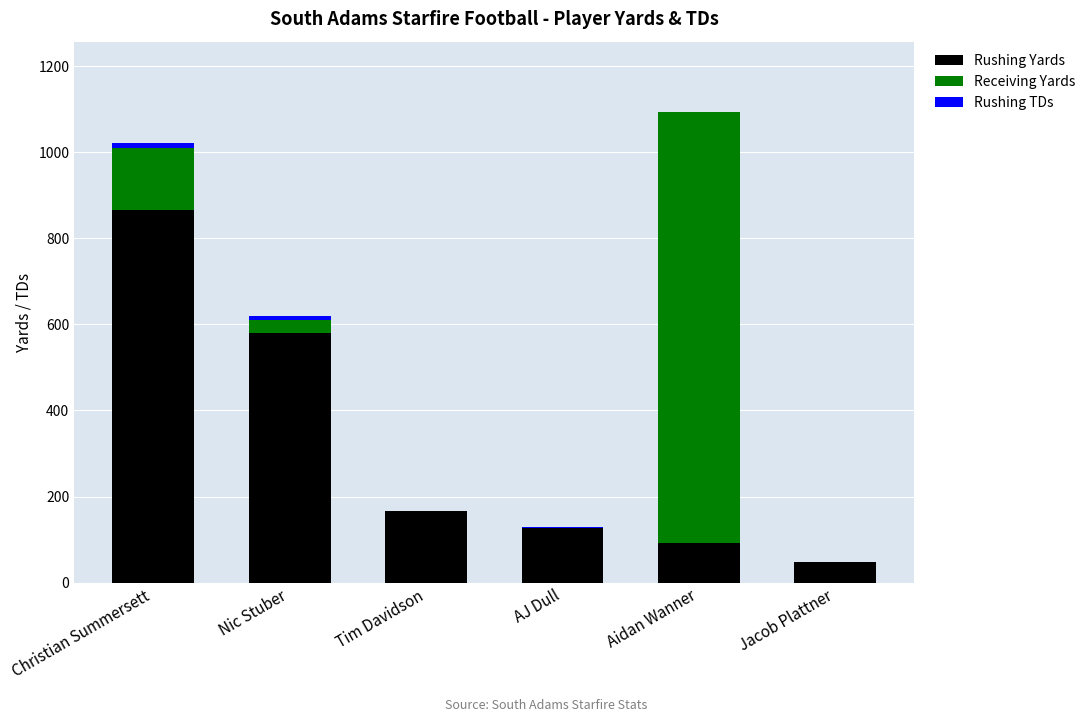

The value of Rushing Yards at Nic Stuber is 1021. True or false?

False